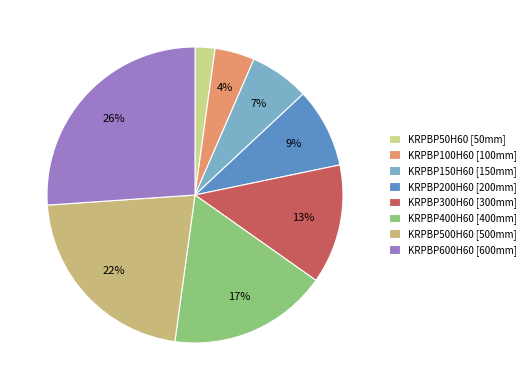

To the nearest percent, what is the combined percentage of KRPBP100H60 and KRPBP200H60?

13%